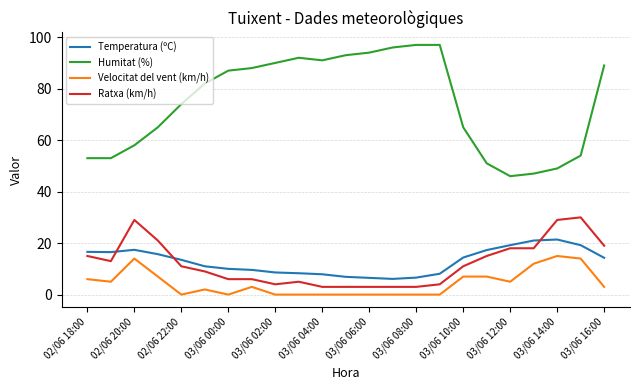

List the series in order of their peak value, lowest first.

Velocitat del vent (km/h), Temperatura (ºC), Ratxa (km/h), Humitat (%)